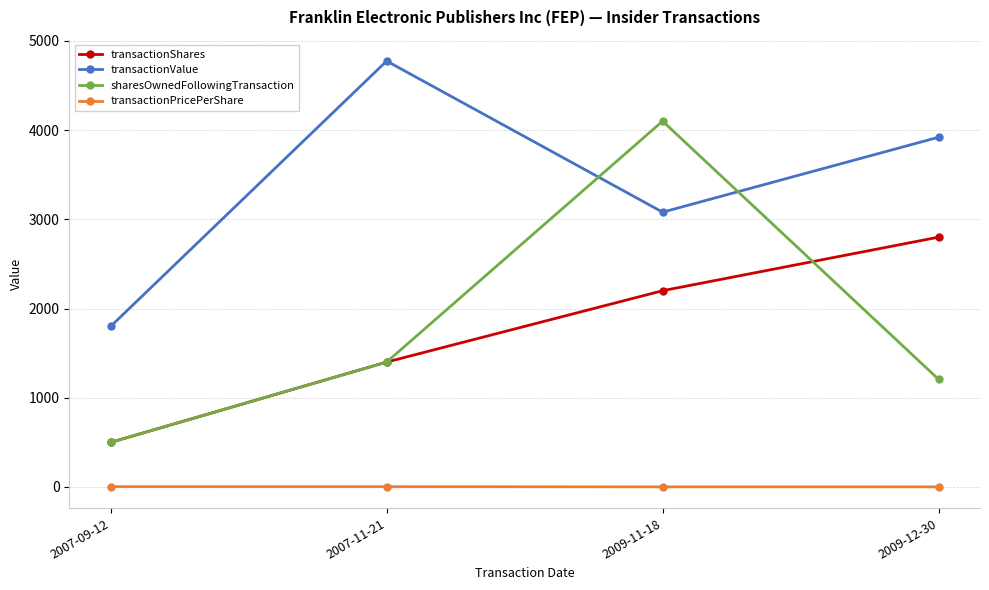

The transactionValue series shows 4150.1 at 2009-11-18. True or false?

False